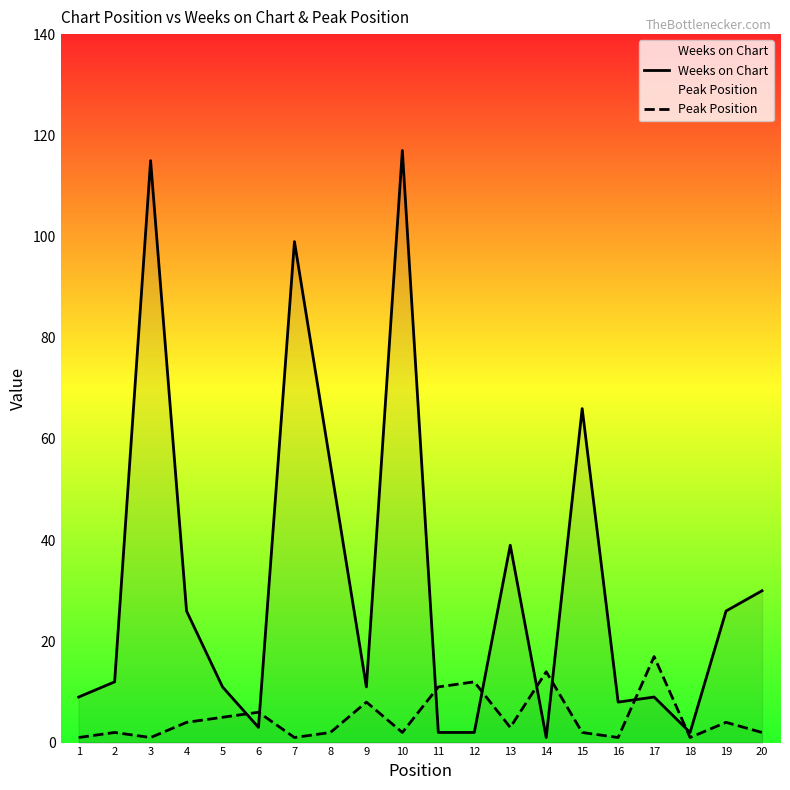

True or false: Weeks on Chart has more than 0 points higher than both neighbors.

True